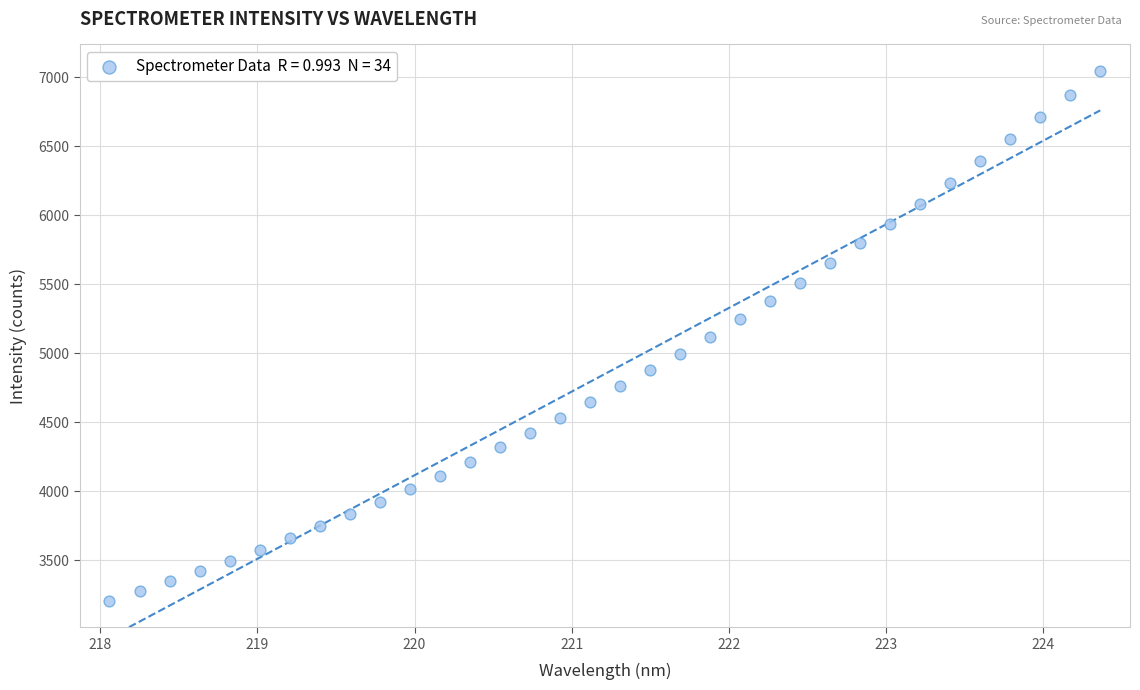

What is the range of Y values (max minus min)?

3838.1